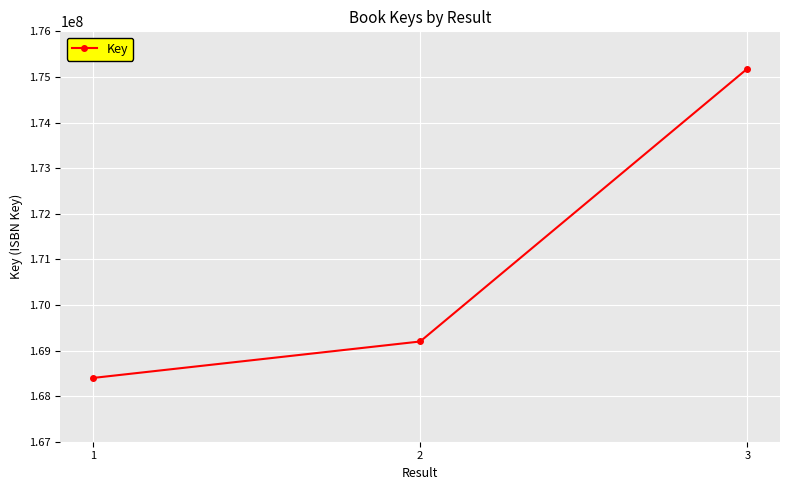

How many values are below 169198060?

1